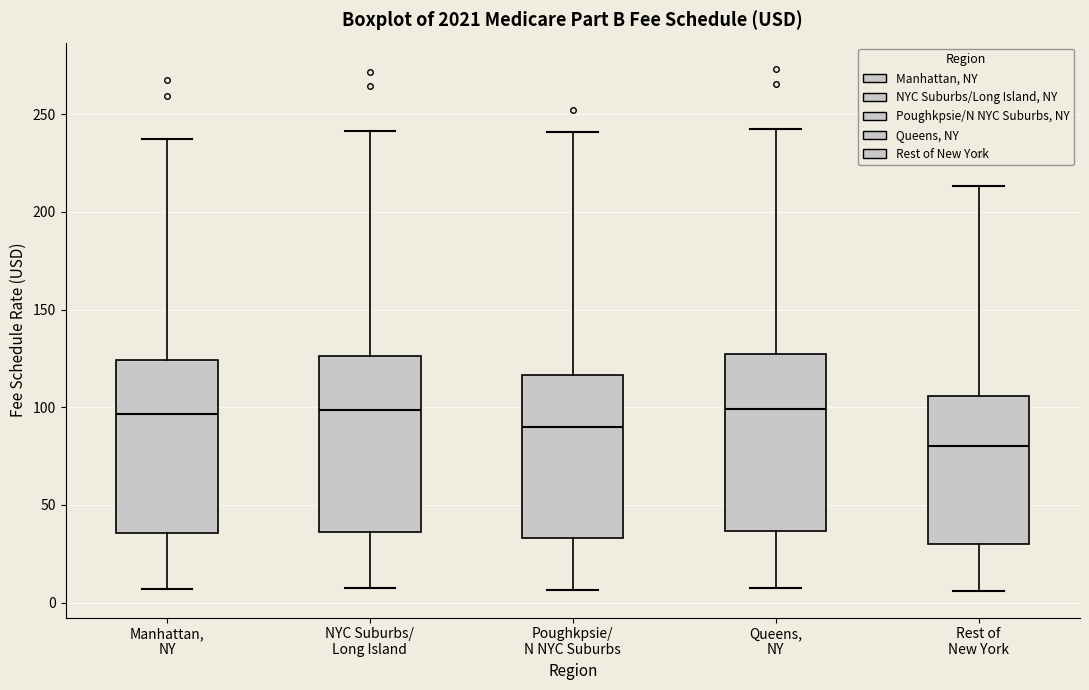

Reading left to right, read every box against the y-axis: the position of its median line, the range the box covers, and the ends of its whiskers. The values are not printed on the chart, so give them approximately, as read against the axis.

Manhattan, NY: median 95, box 35 to 125, whiskers 5 to 235
NYC Suburbs/ Long Island: median 100, box 35 to 125, whiskers 5 to 240
Poughkpsie/ N NYC Suburbs: median 90, box 35 to 115, whiskers 5 to 240
Queens, NY: median 100, box 35 to 125, whiskers 5 to 245
Rest of New York: median 80, box 30 to 105, whiskers 5 to 215